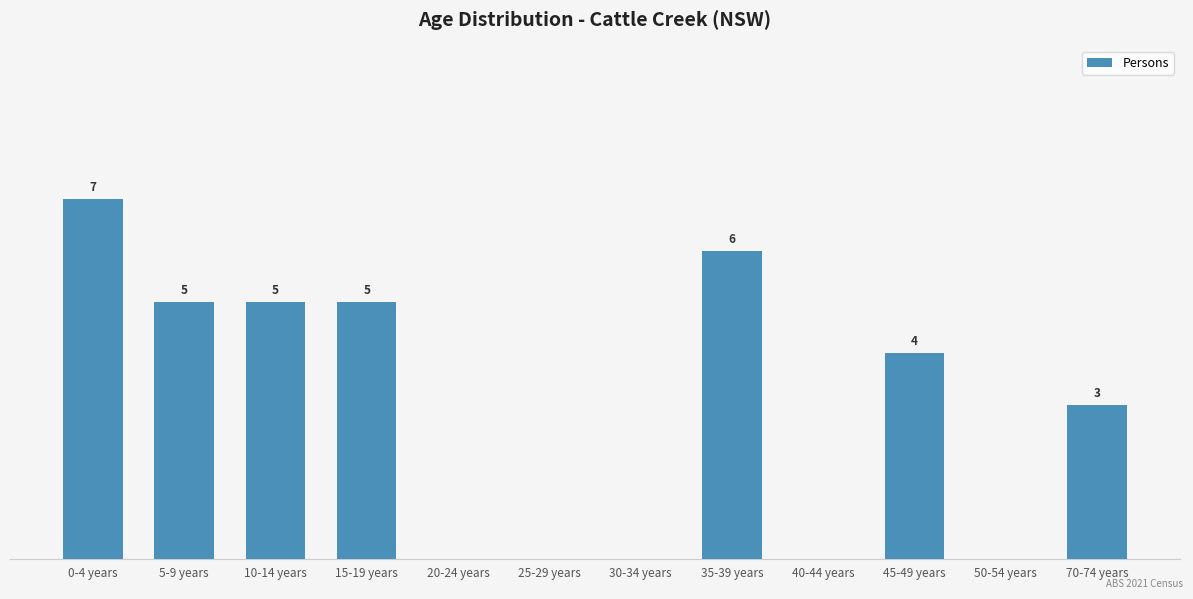

Between 35-39 years and 20-24 years, which is larger?

35-39 years